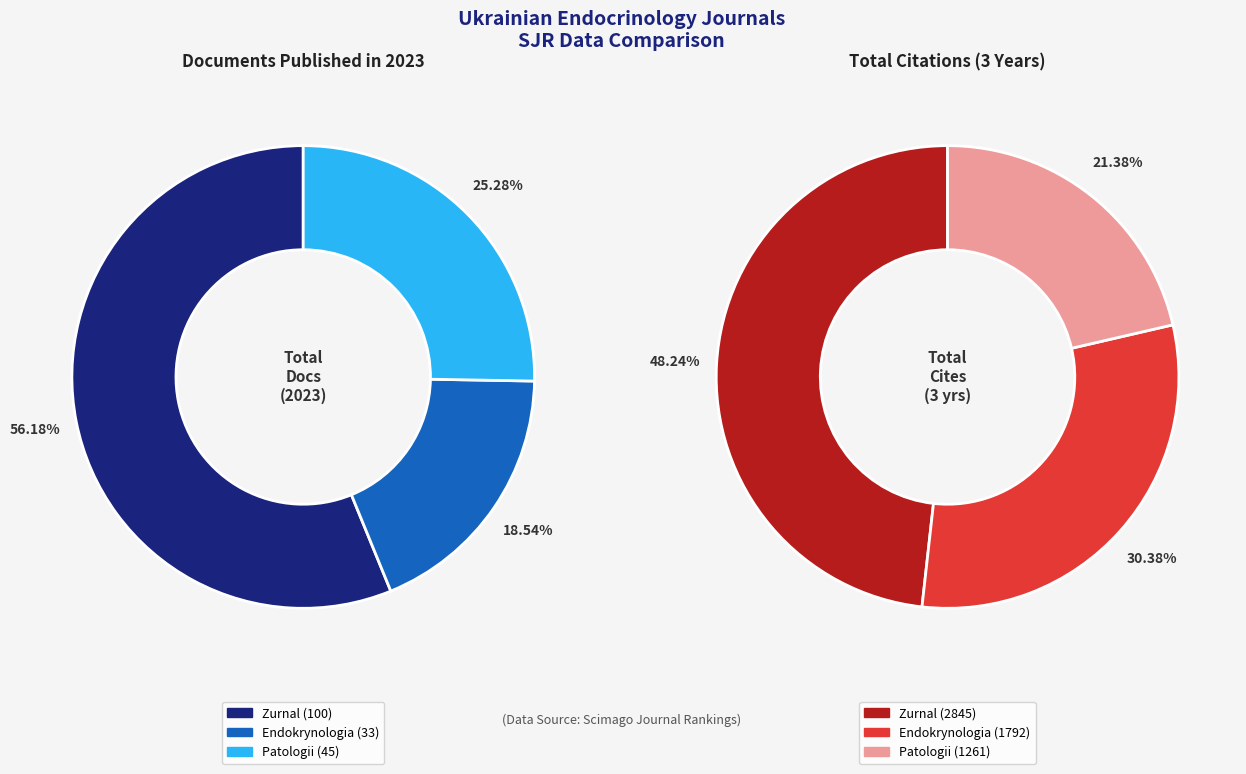

Does Problemi Endokrinnoi Patologii account for over 50% of the chart?

No